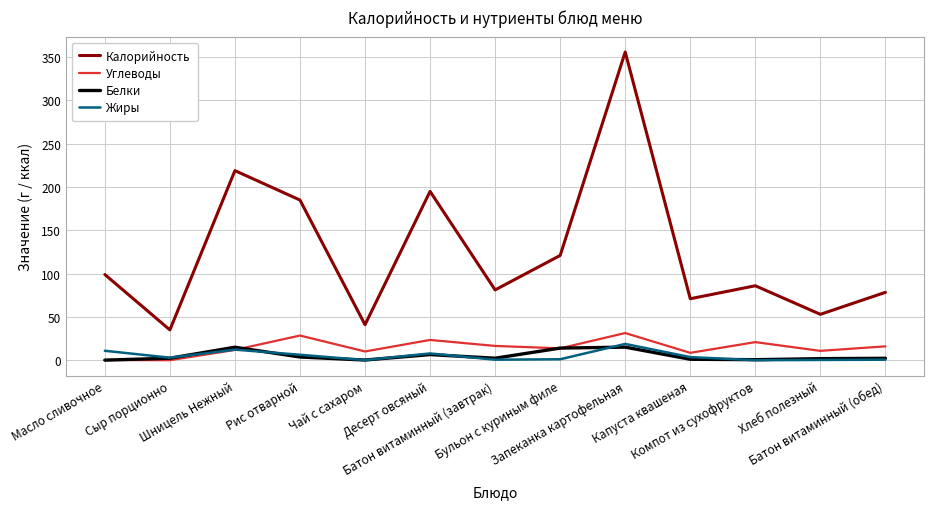

True or false: Белки and Калорийность cross at least once.

False